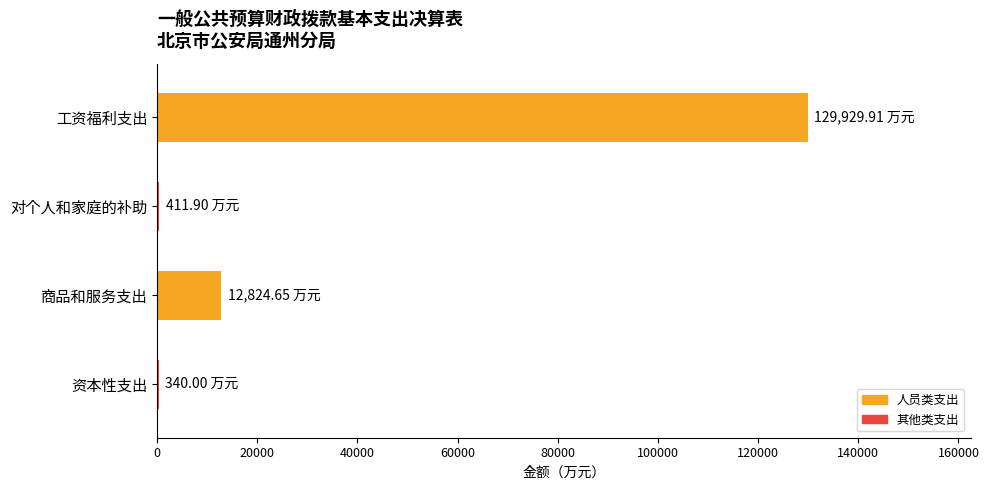

How many categories are shown in the chart?

4